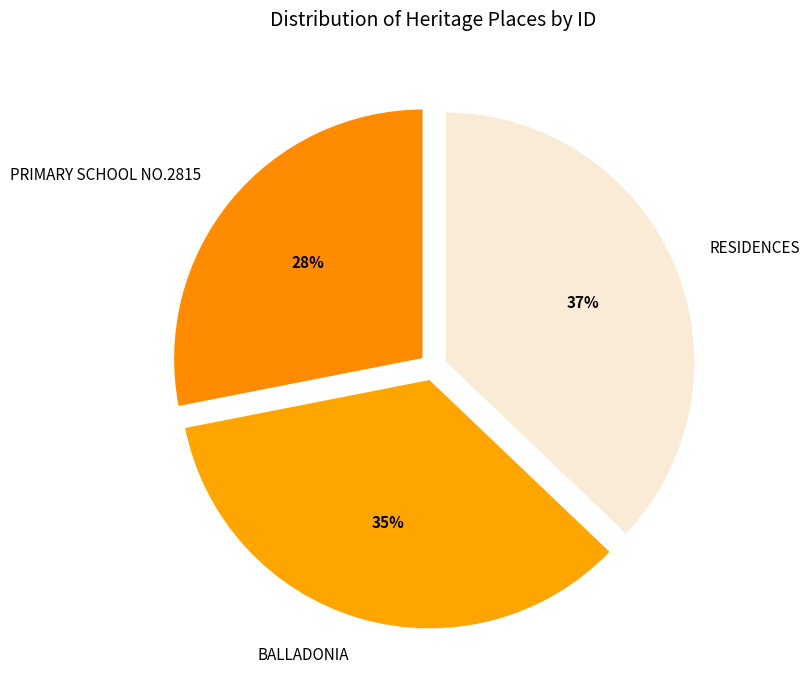

To the nearest percent, what is the average slice percentage?

33%